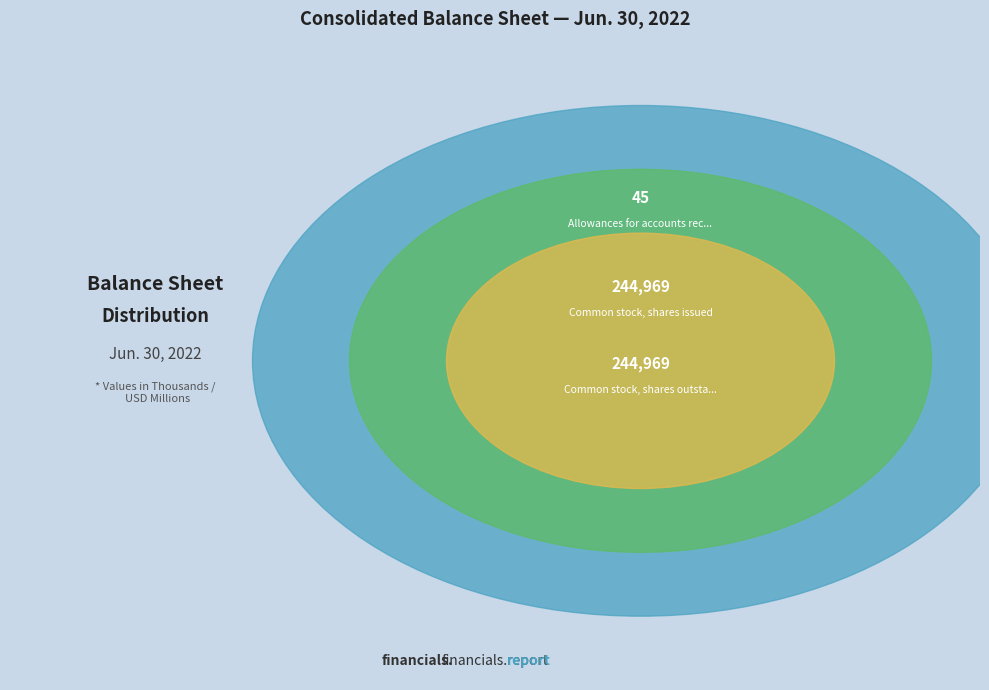

Which slice is the smallest?

Allowances for accounts receivable